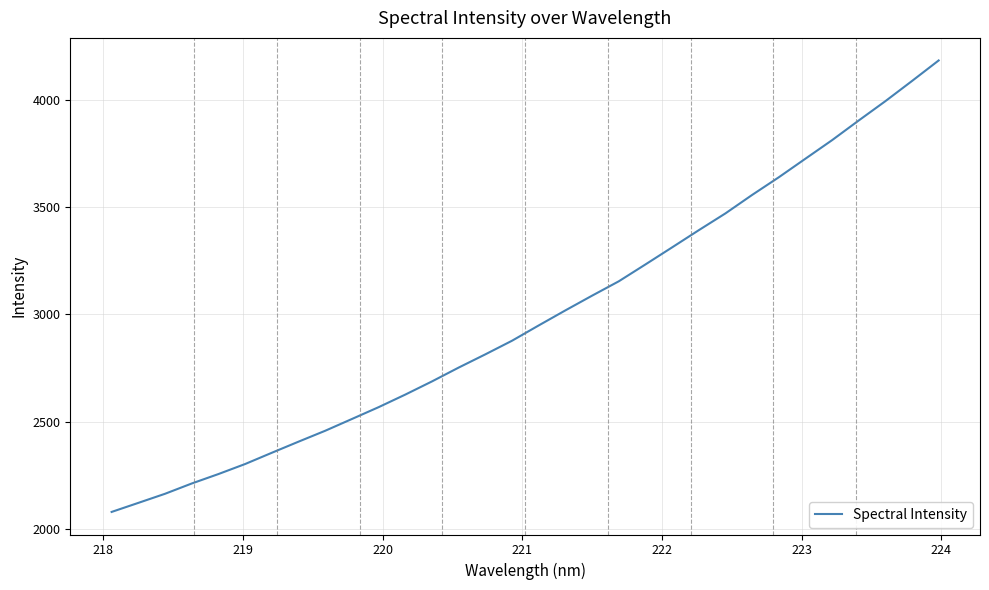

What is the minimum value shown in the chart?

2078.8